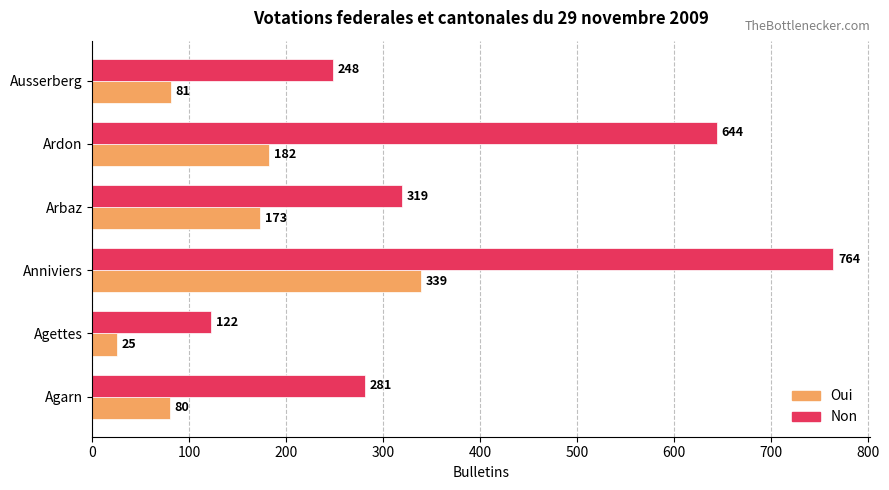

How many data points does each series have?

6